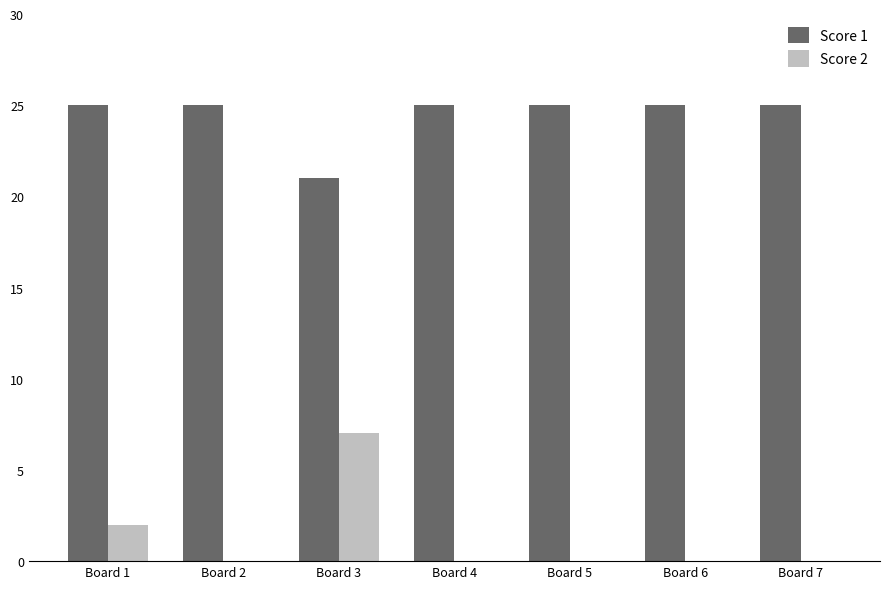

Reading right to left, what are all the values shown in this chart?

Score 1: 25	25	25	25	21	25	25
Score 2: 0	0	0	0	7	0	2